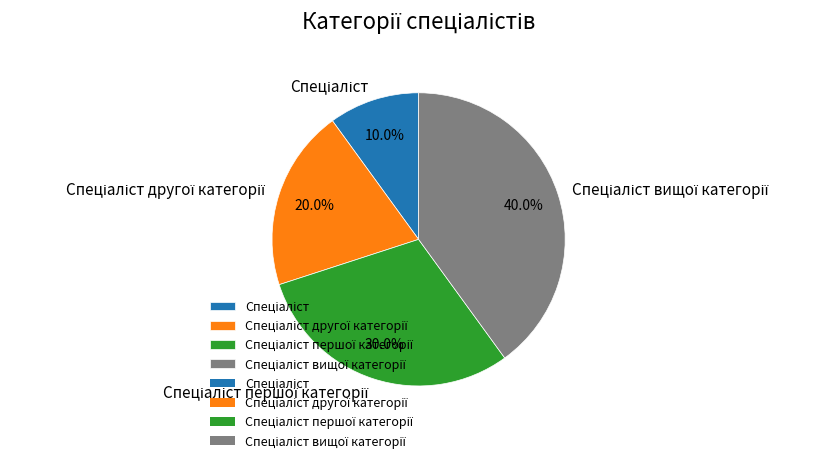

Is there any slice that represents more than half of the pie?

No